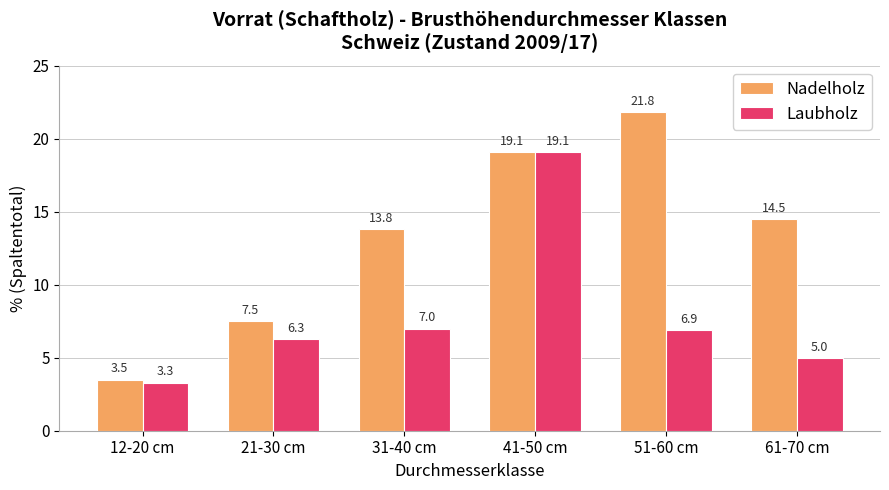

List the series in order of their peak value, lowest first.

Laubholz, Nadelholz